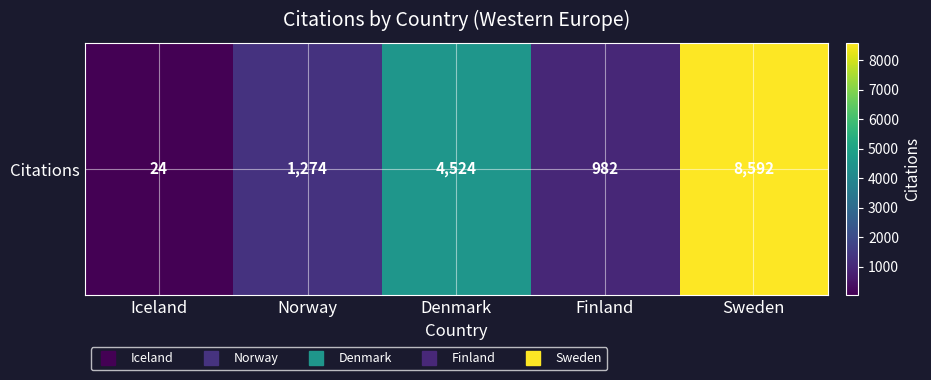

Between Denmark and Sweden, which is larger?

Sweden